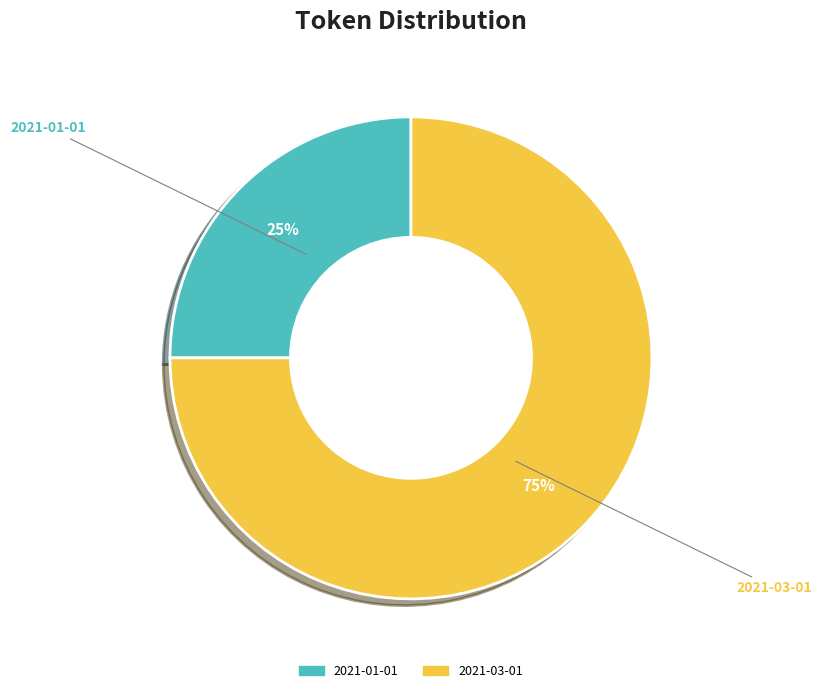

Is there a majority slice in this chart?

Yes